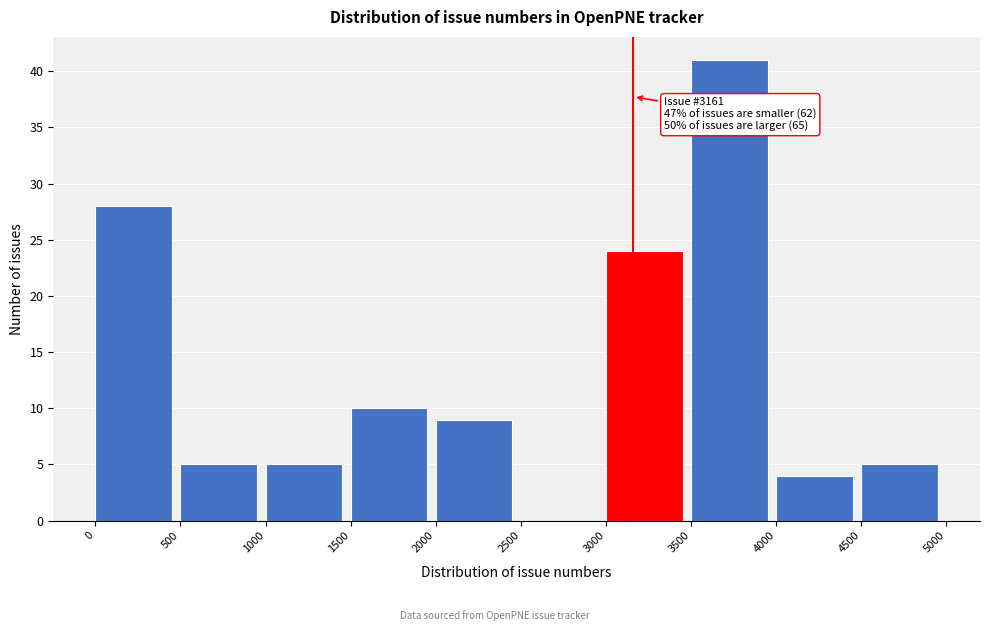

Over which range of the x-axis is the bar tallest?

3500 to 4000